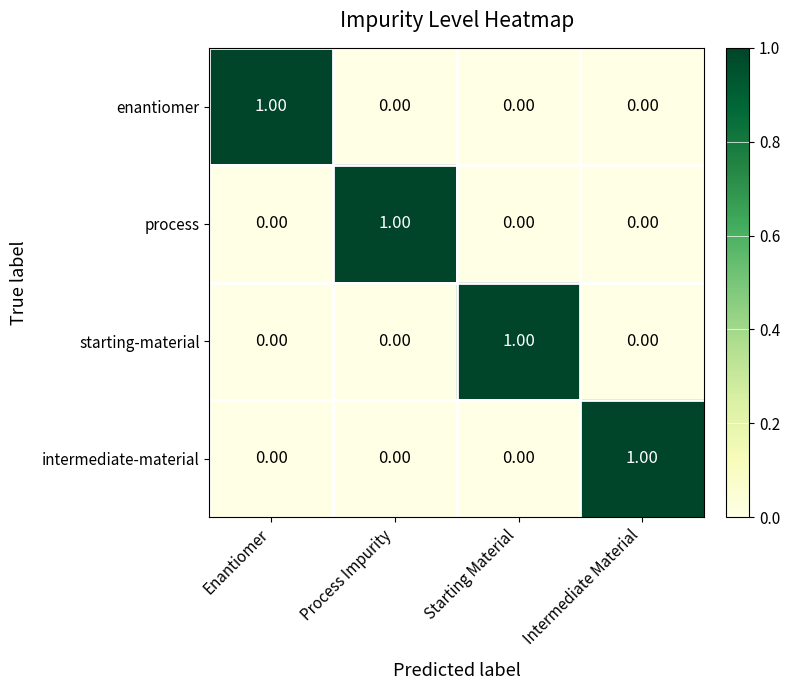

At which label does intermediate-material reach its peak?

Intermediate Material